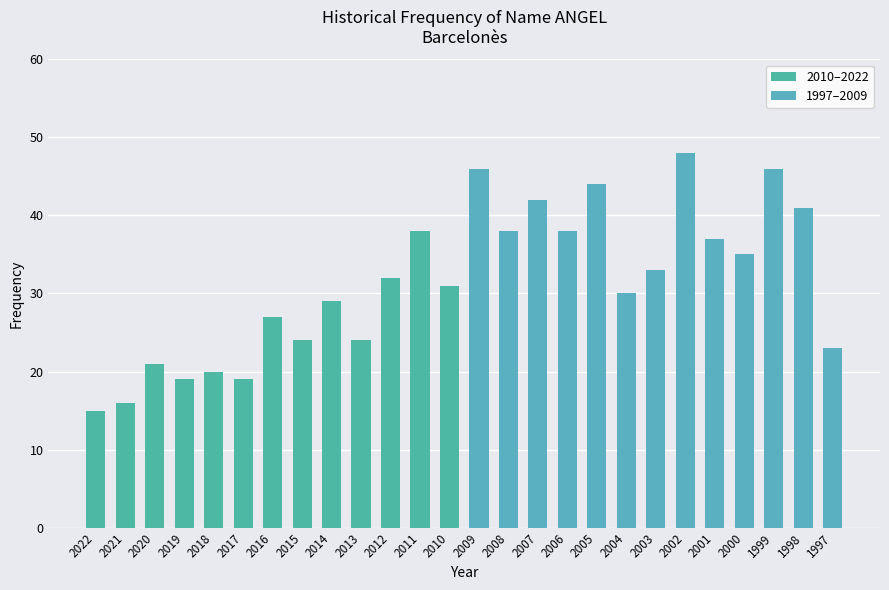

List the series in order of their peak value, highest first.

1997–2009, 2010–2022